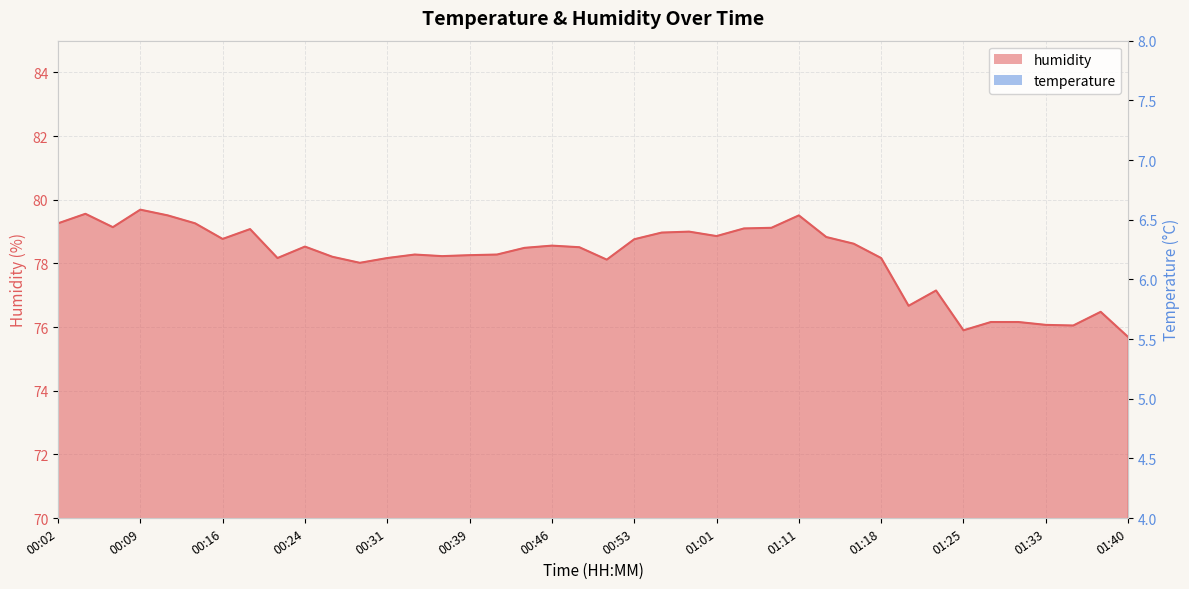

How many lines are shown in the chart?

2